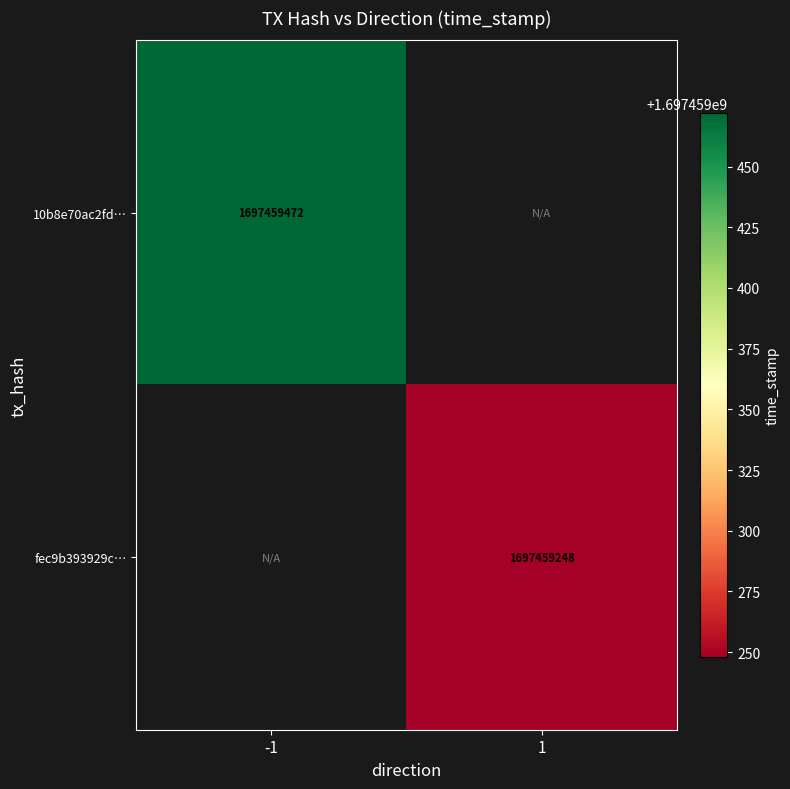

What is the sum of the 10b8e70ac2fdd50a96e4346dc3e2c61af69a21a values at 1 and -1?

1697459472